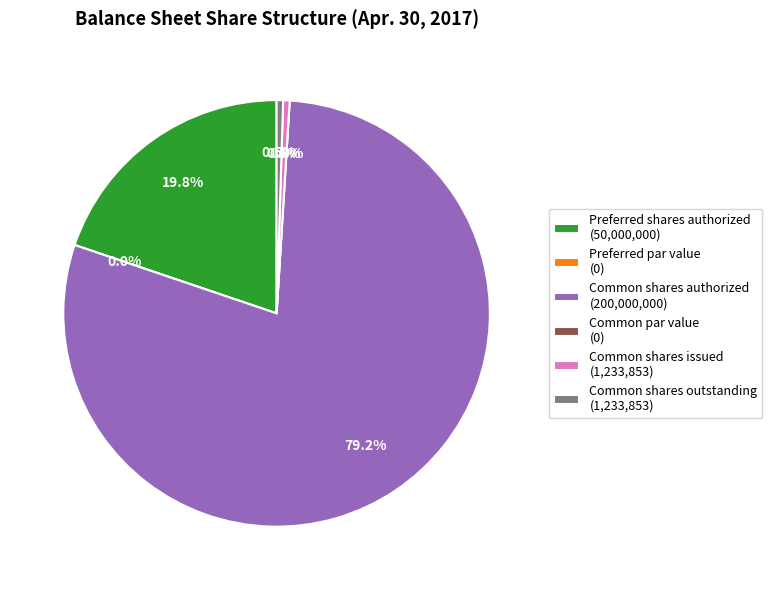

To the nearest percent, what is the difference between the largest and smallest slice percentages?

79%